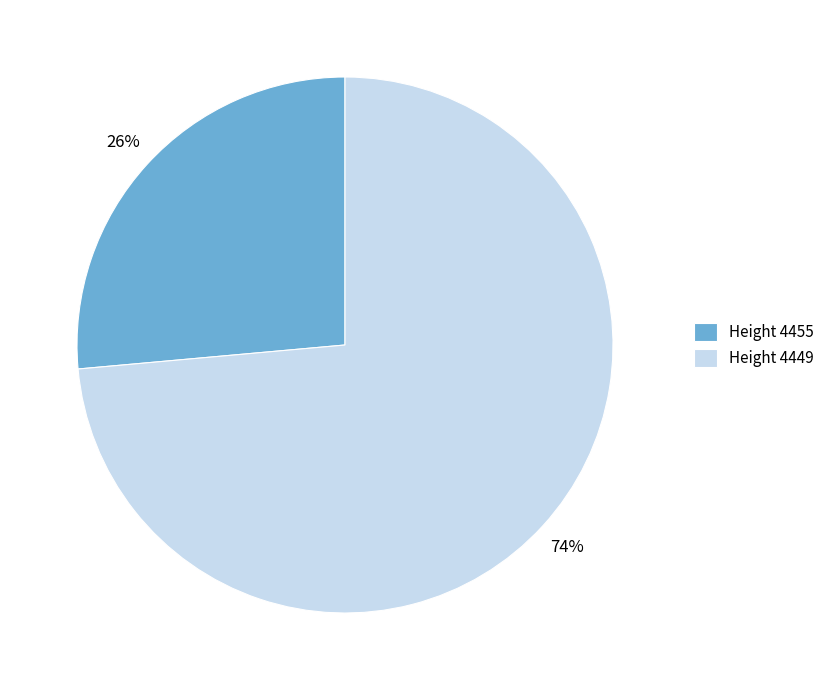

What percentage is the Height 4449 slice, to the nearest percent?

74%